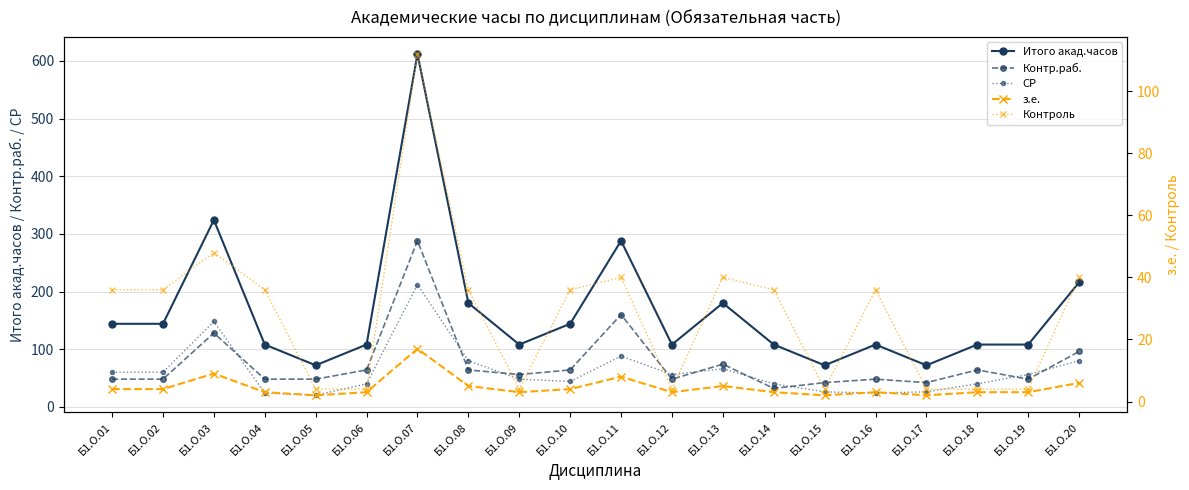

What is the lowest value of the Контр.раб. series?

32